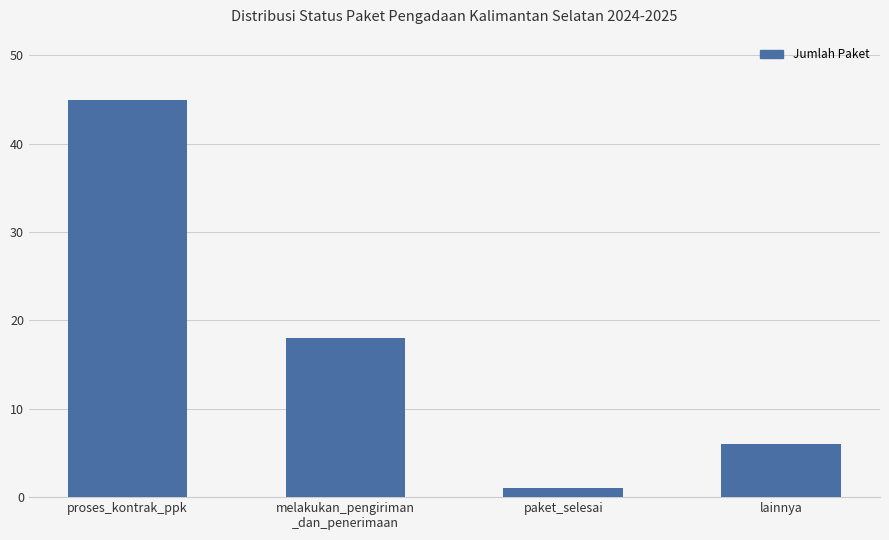

At which label does the data first exceed 18?

proses_kontrak_ppk